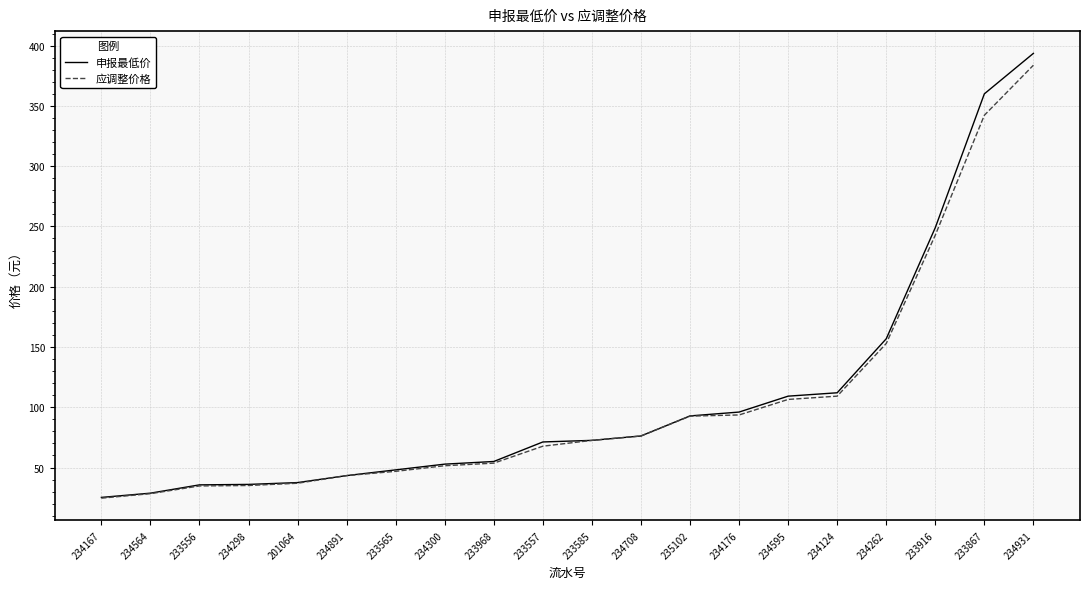

Is the value of 应调整价格 at 234167 greater than the value of 申报最低价 at 234124?

No